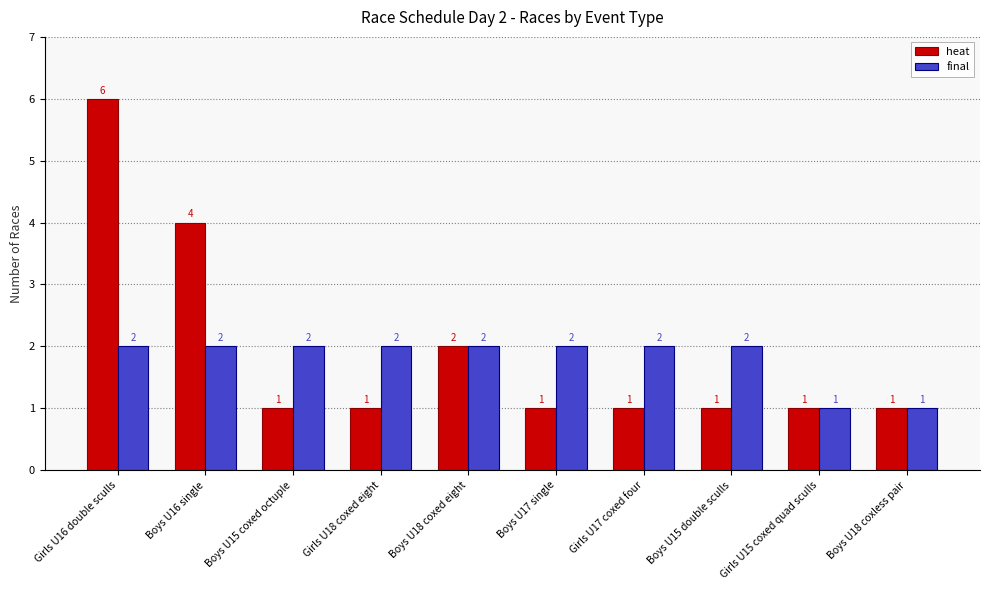

How many bars are there in total?

20